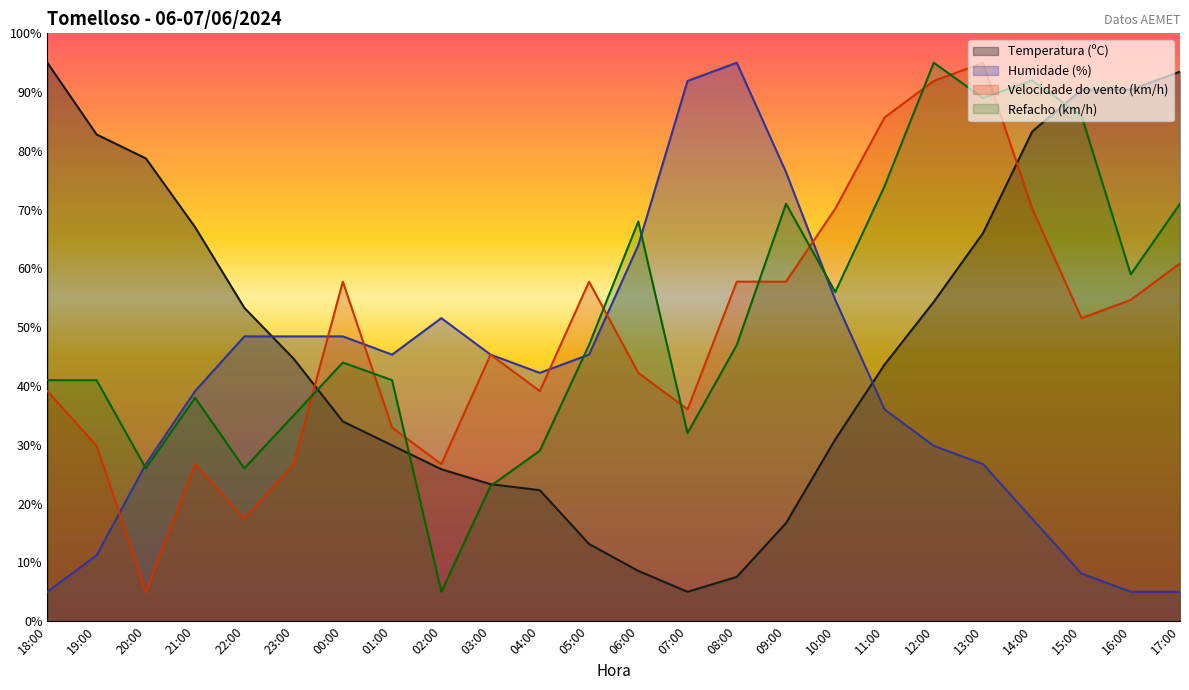

At 23:00, list the series in order from largest to smallest.

Humidade (%), Temperatura (ºC), Refacho (km/h), Velocidade do vento (km/h)